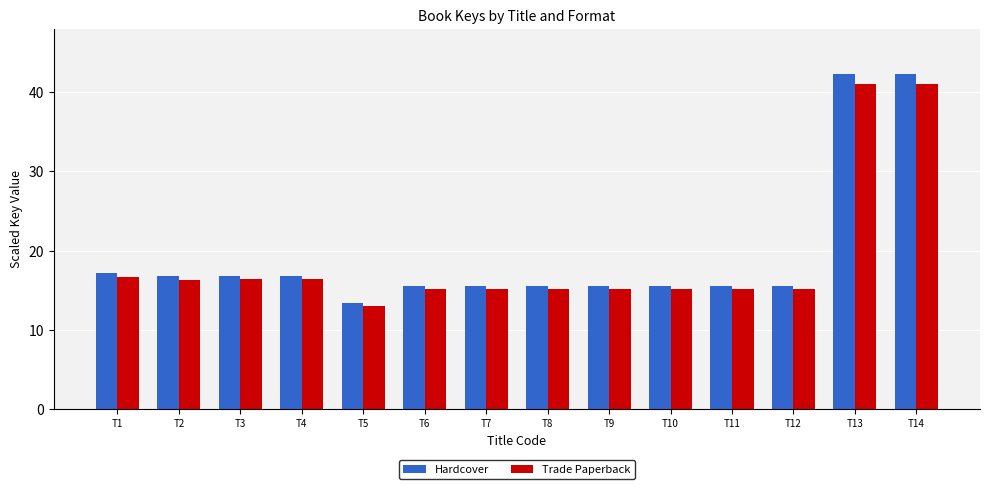

Which series has the largest total across all categories?

Hardcover